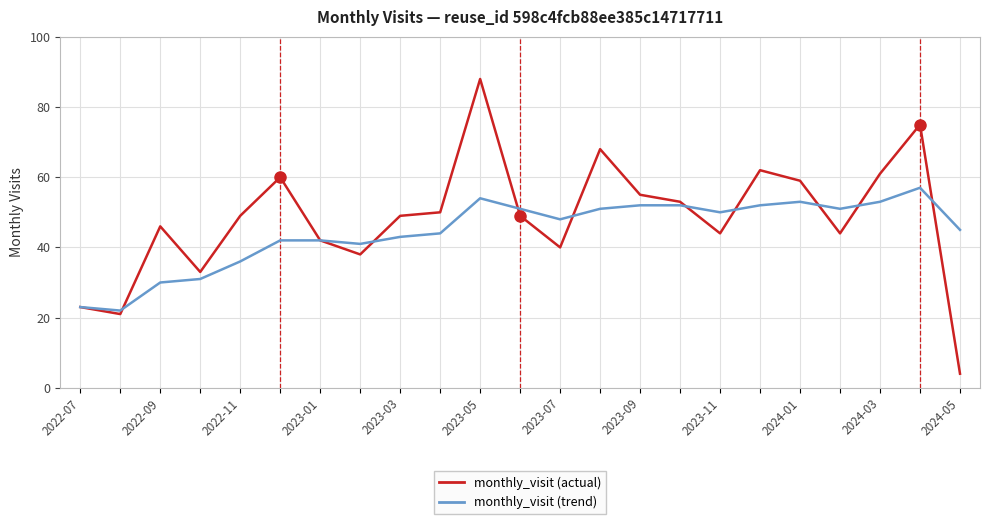

Which series has the widest spread of values?

monthly_visit (actual)